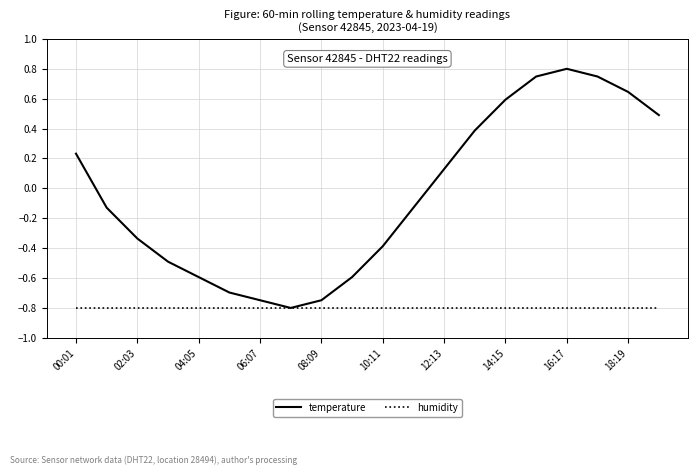

What is the smallest value displayed?

-0.8